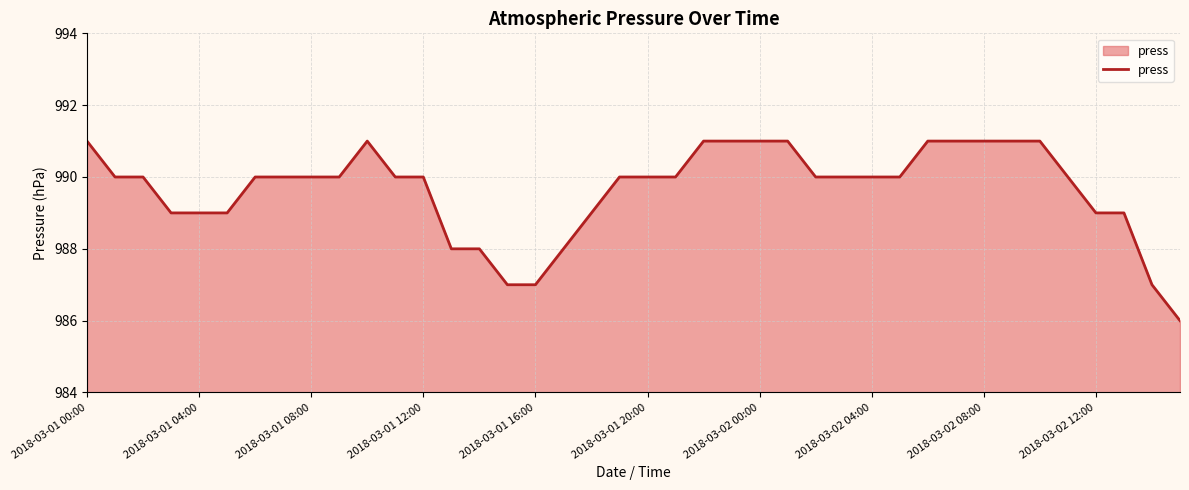

Reading left to right, transcribe all the data shown in this chart.

991	990	990	989	989	989	990	990	990	990	991	990	990	988	988	987	987	988	989	990	990	990	991	991	991	991	990	990	990	990	991	991	991	991	991	990	989	989	987	986